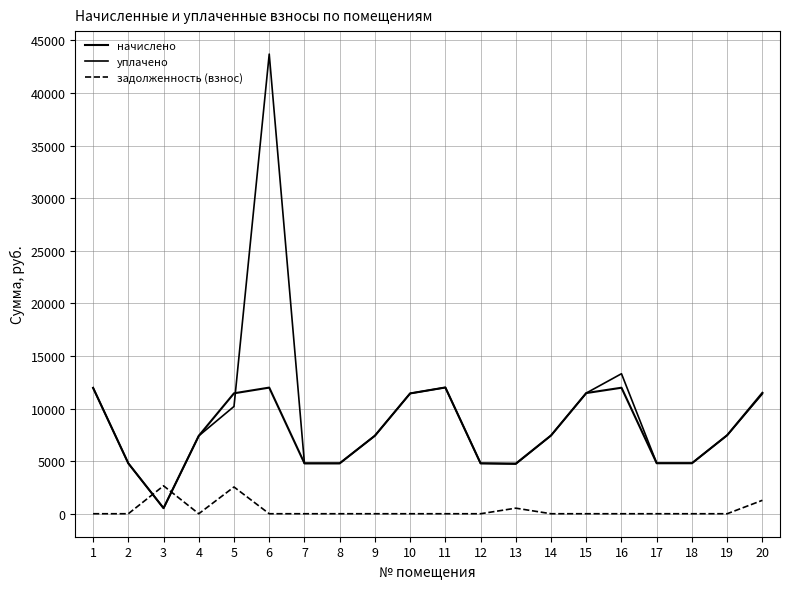

Is this an area chart (filled region under the line)?

No